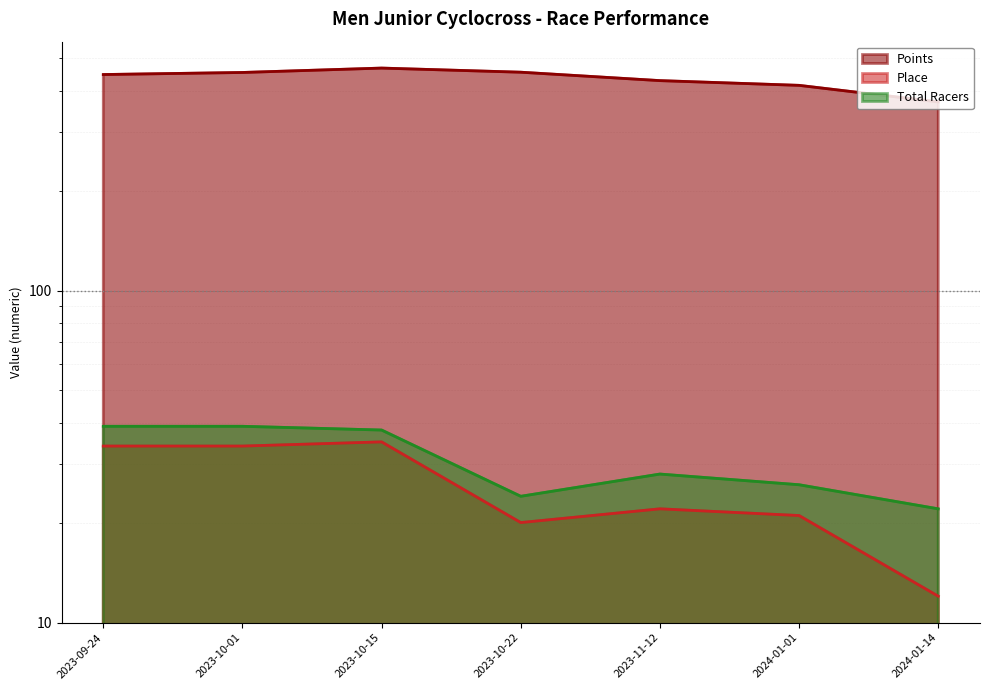

What is the average value of the Points series?

433.9